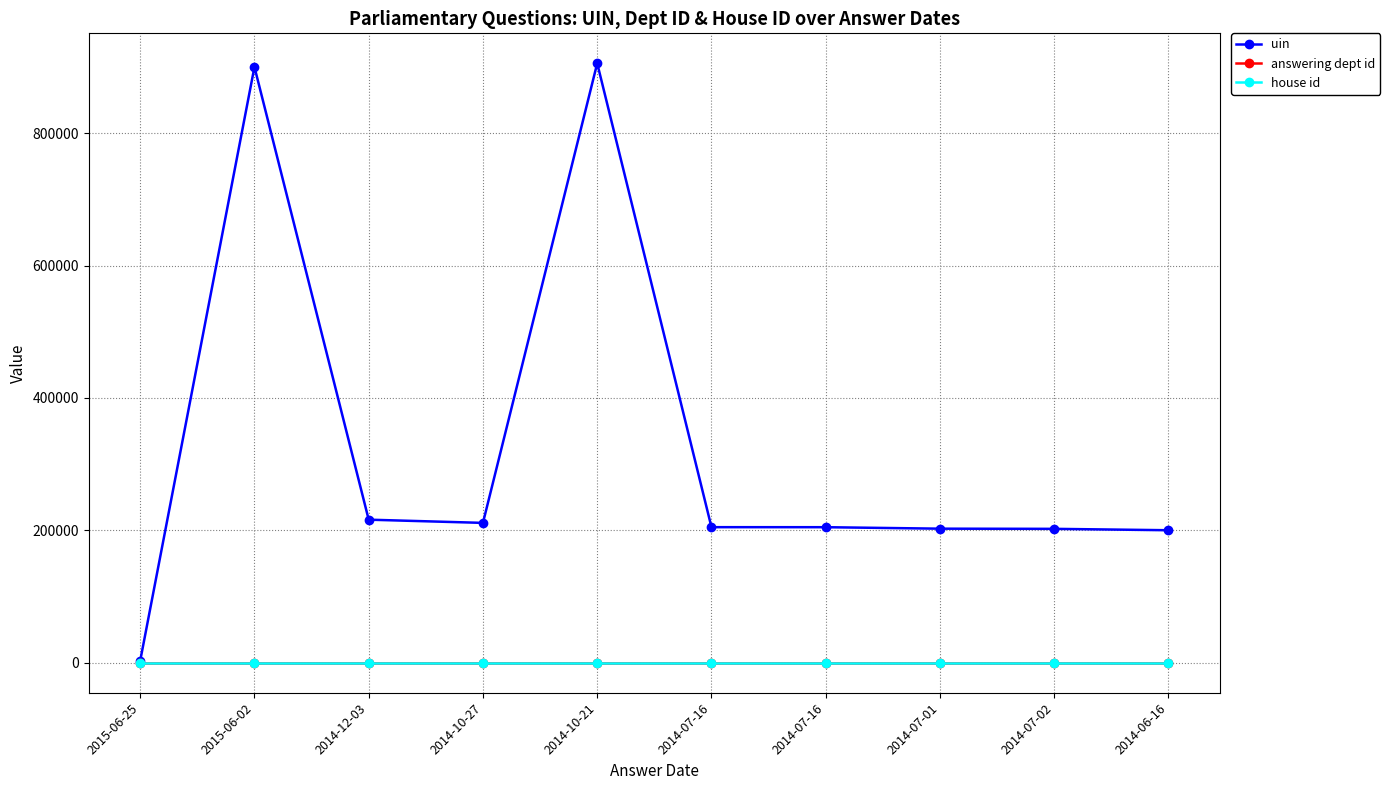

What is the maximum value for uin?

905556